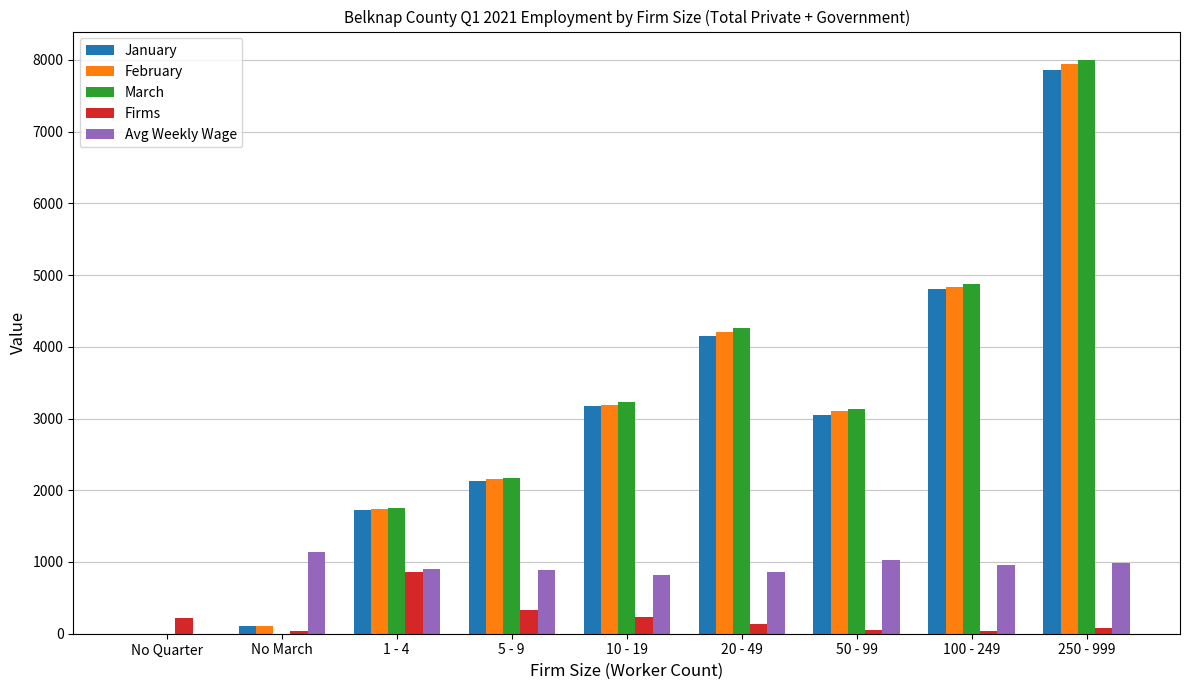

Which series has the widest spread of values?

March